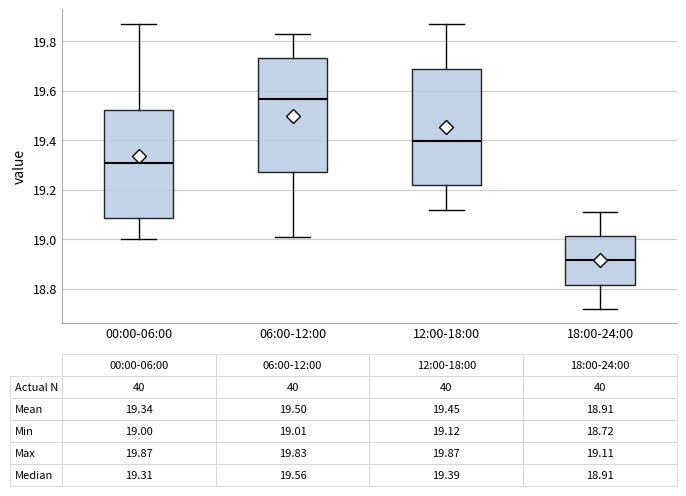

Which box has the highest median line?

06:00-12:00